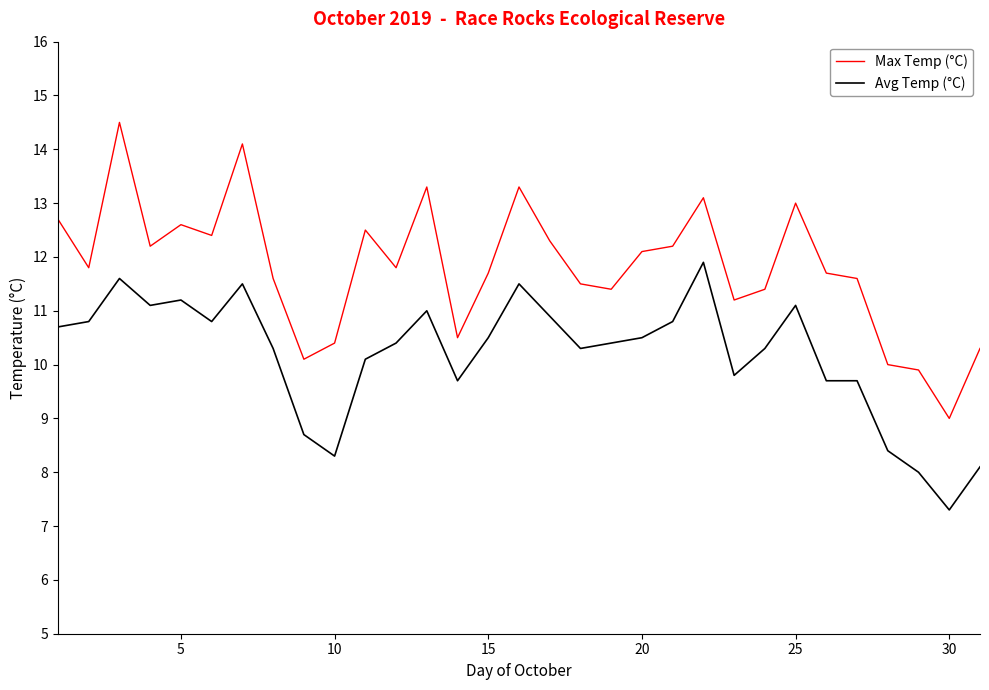

What is the minimum value shown in the chart?

7.3